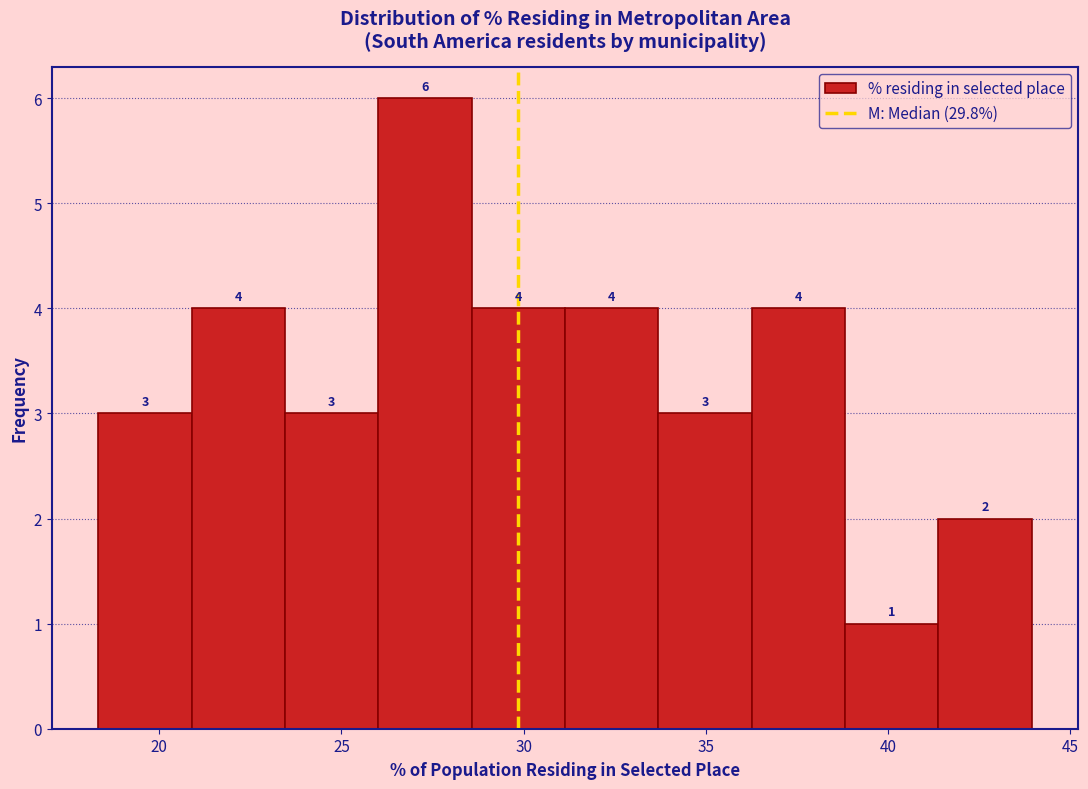

Reading left to right, list every bar in this chart as the range it spans on the x-axis followed by its height. The bar edges are not printed on the chart, so give them approximately, as read against the axis.

18.5 to 21.0: 3
21.0 to 23.5: 4
23.5 to 26.0: 3
26.0 to 28.5: 6
28.5 to 31.0: 4
31.0 to 33.5: 4
33.5 to 36.5: 3
36.5 to 39.0: 4
39.0 to 41.5: 1
41.5 to 44.0: 2